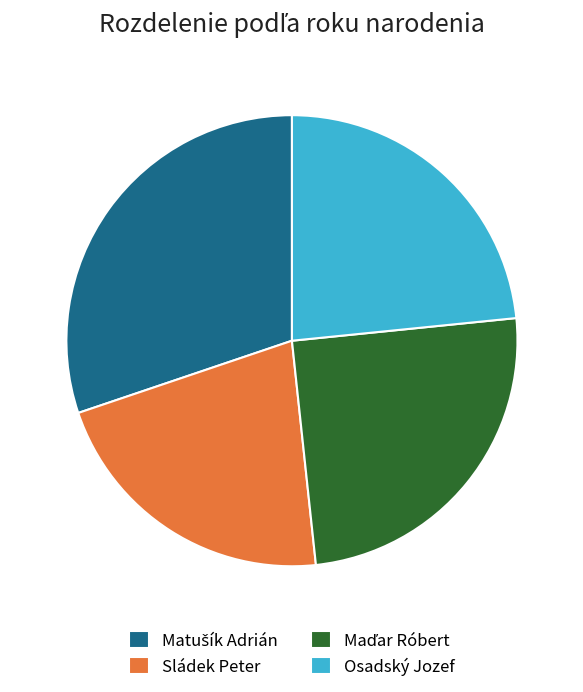

Does any single category account for the majority?

No